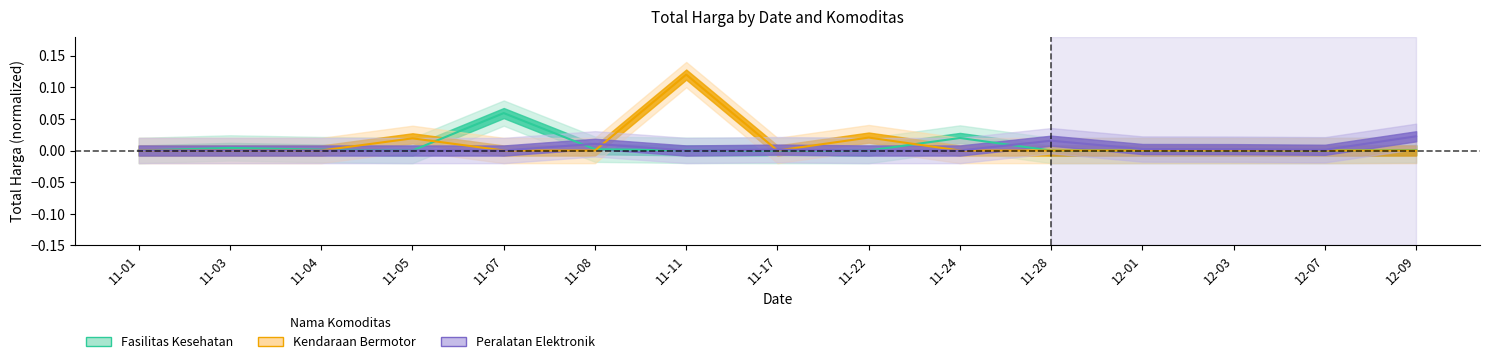

True or false: Fasilitas Kesehatan has a value of 0.0 at 11-01.

False